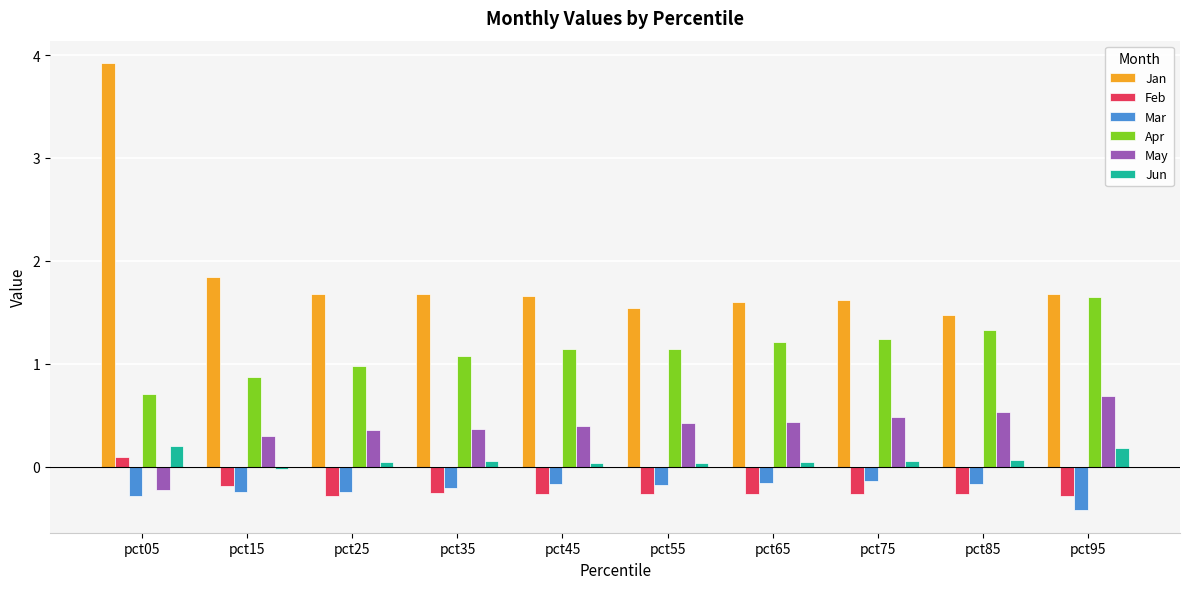

True or false: Apr has a value of 0.3 at pct35.

False